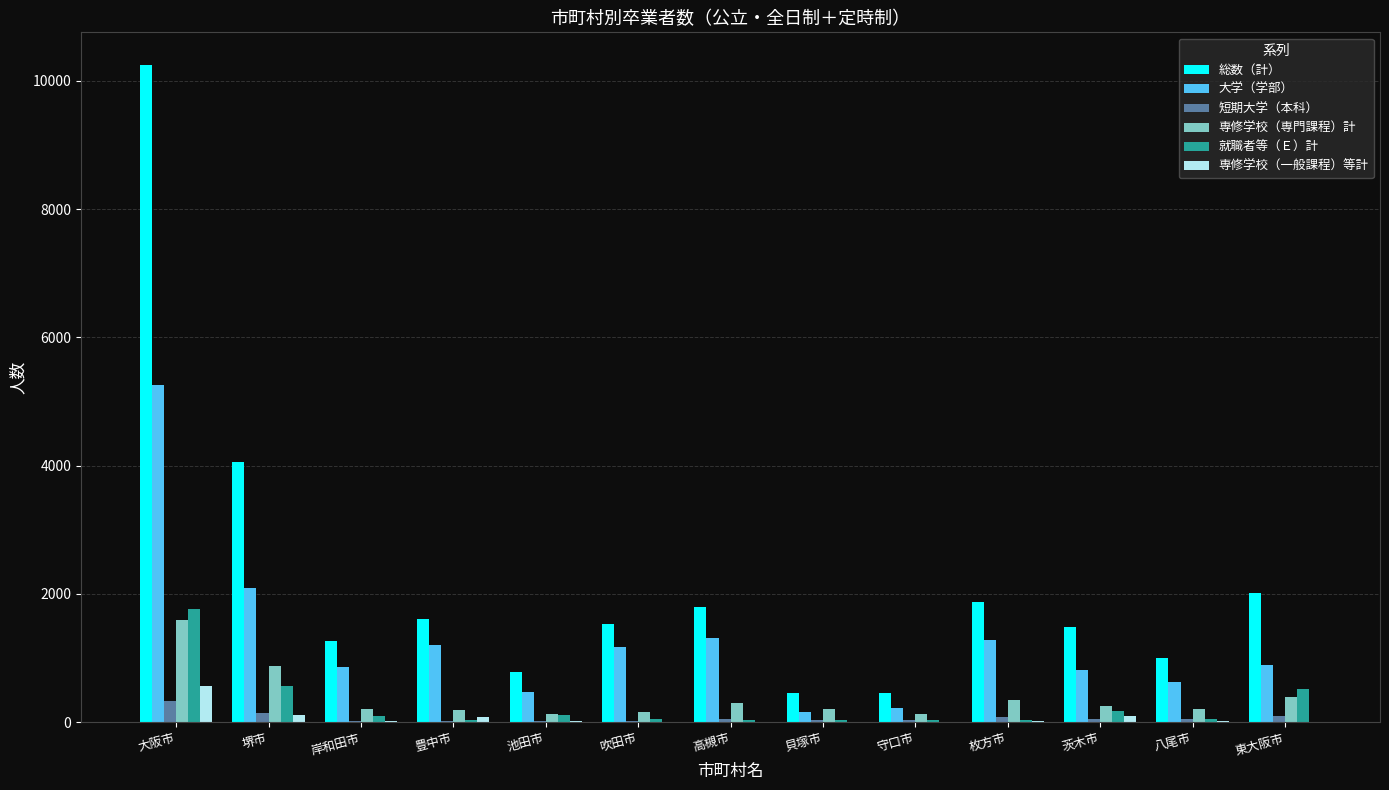

How many groups of bars are there?

13